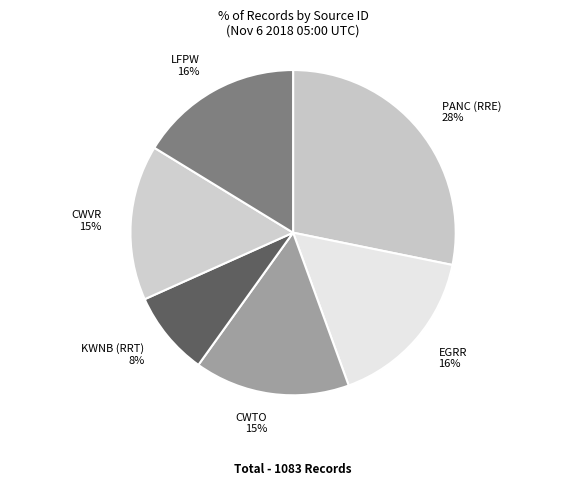

True or false: CWVR accounts for 8% of the total.

False